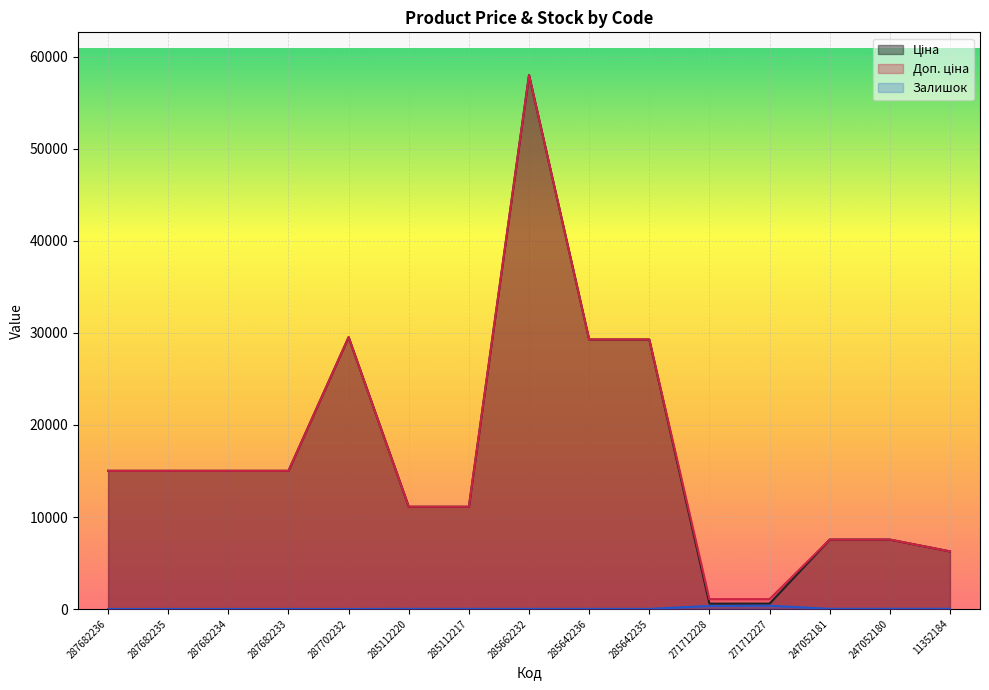

What is the difference between the highest and lowest values at 271712228?

741.5